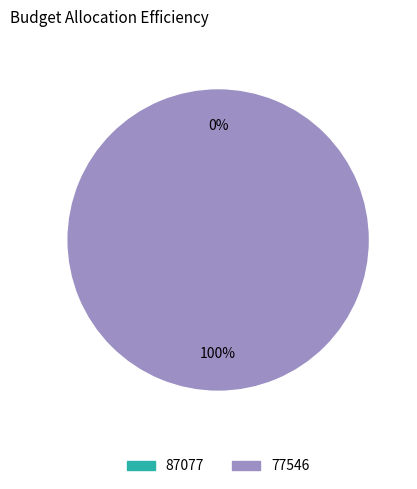

To the nearest percent, what is the average slice percentage?

50%